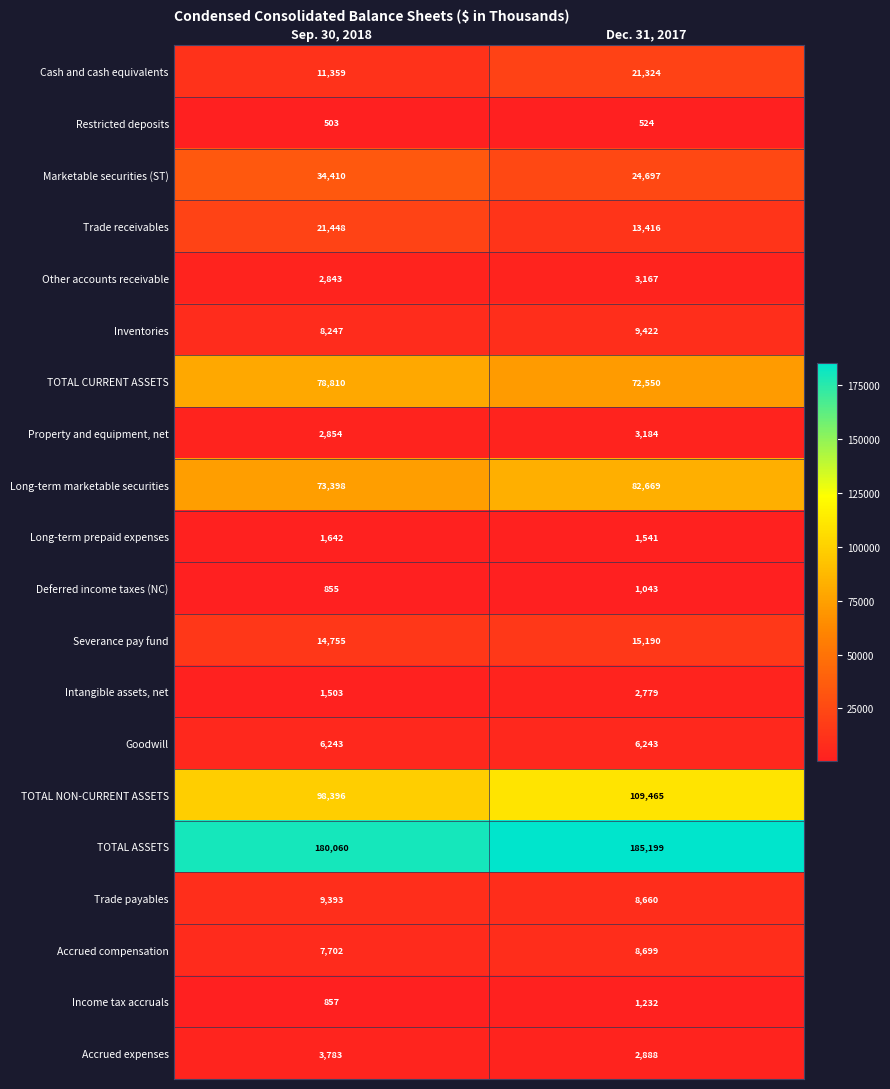

What is the spread (max minus min) of values at Sep. 30, 2018?

179557